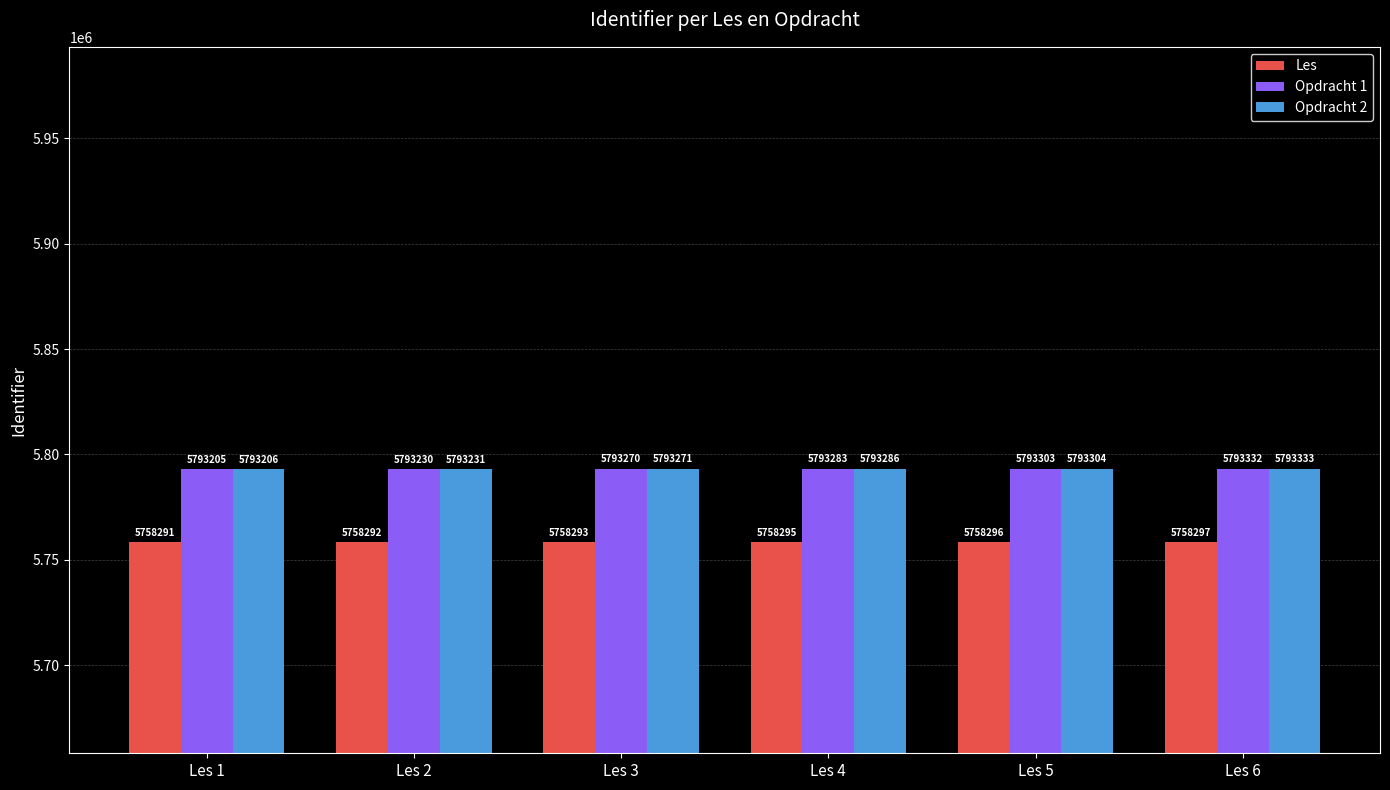

How many bars are there in total?

18